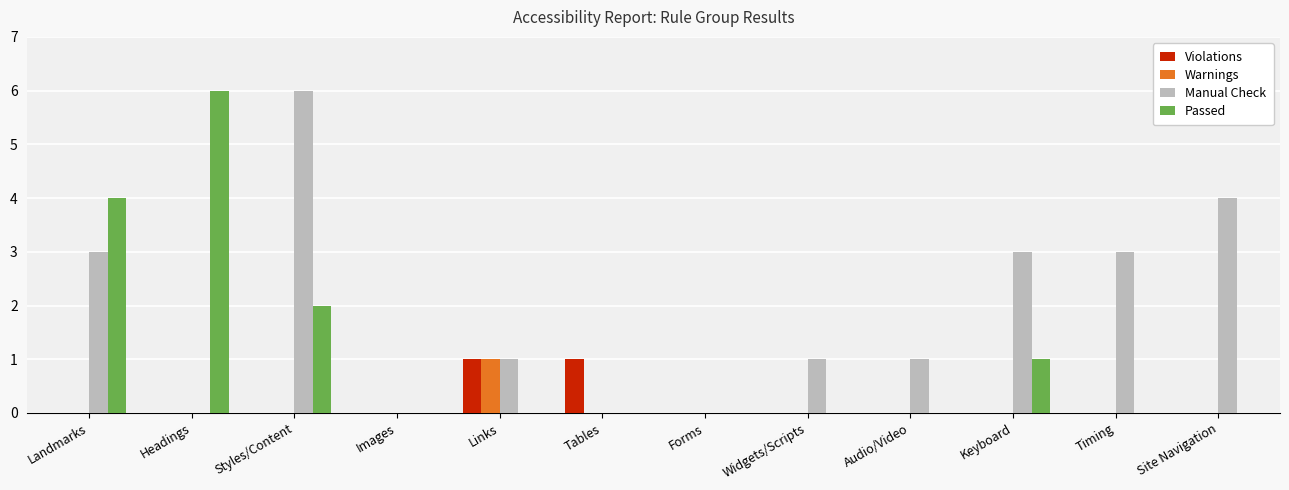

The value of Violations at Audio/Video is 0. True or false?

True